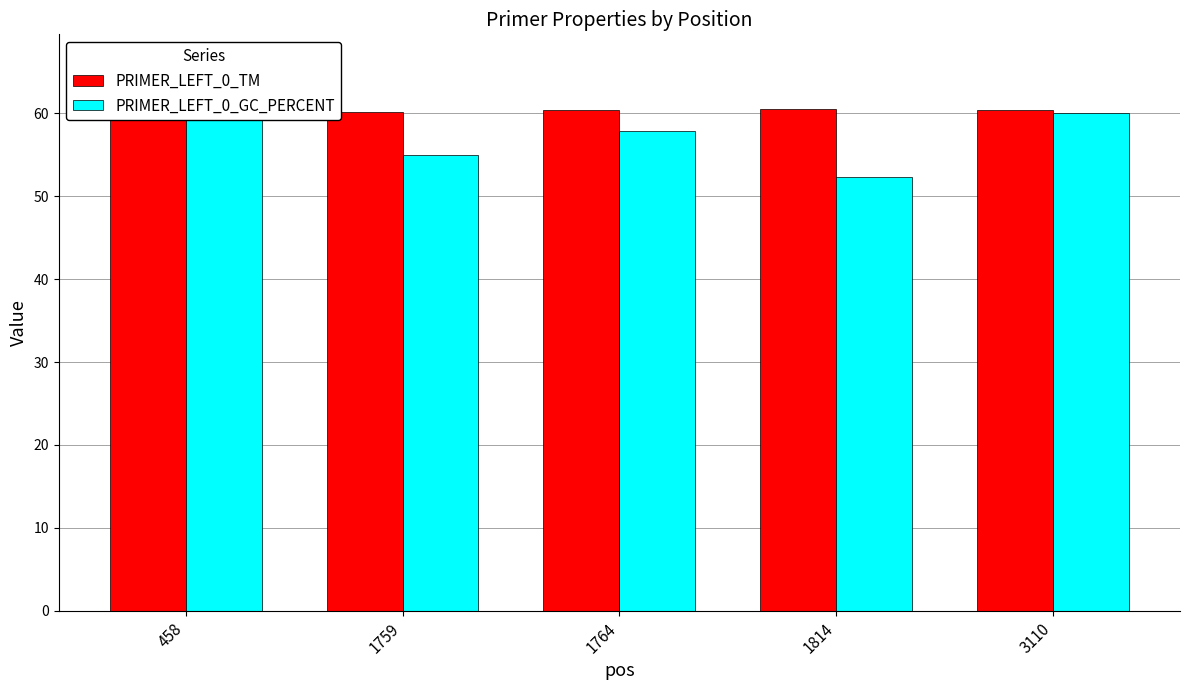

What is the difference between the second highest and second lowest values in the PRIMER_LEFT_0_TM series?

0.3